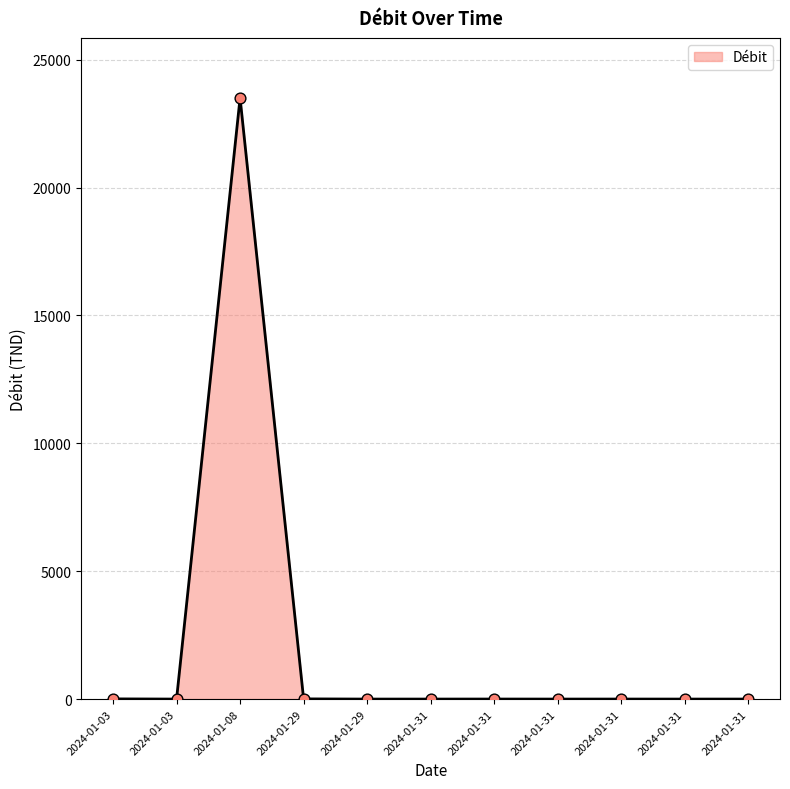

Between 2024-01-31 and 2024-01-31, which is larger?

2024-01-31